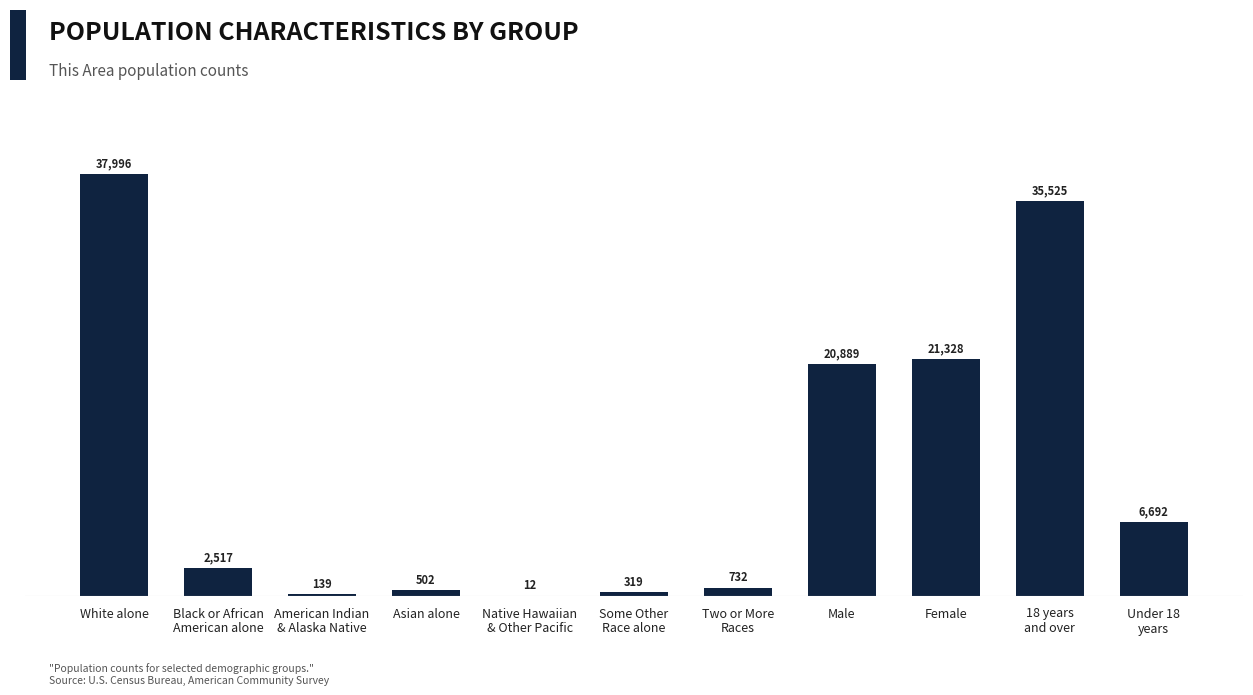

Is it true that the value at White alone is 37996?

True